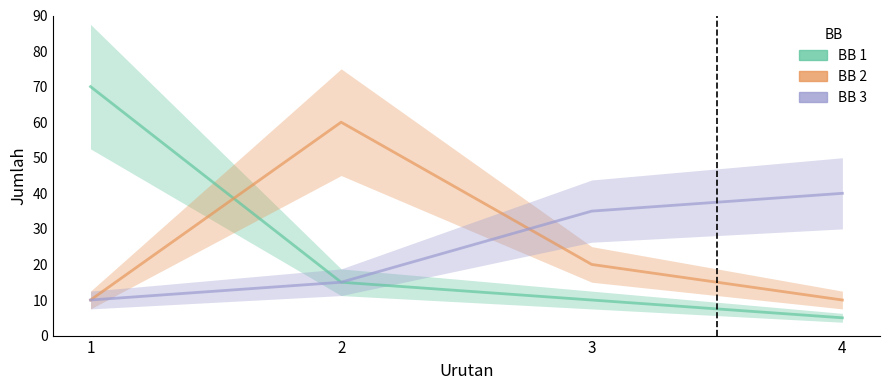

Reading right to left, what are all the values shown in this chart?

BB 1: 4=5	3=10	2=15	1=70
BB 2: 4=10	3=20	2=60	1=10
BB 3: 4=40	3=35	2=15	1=10